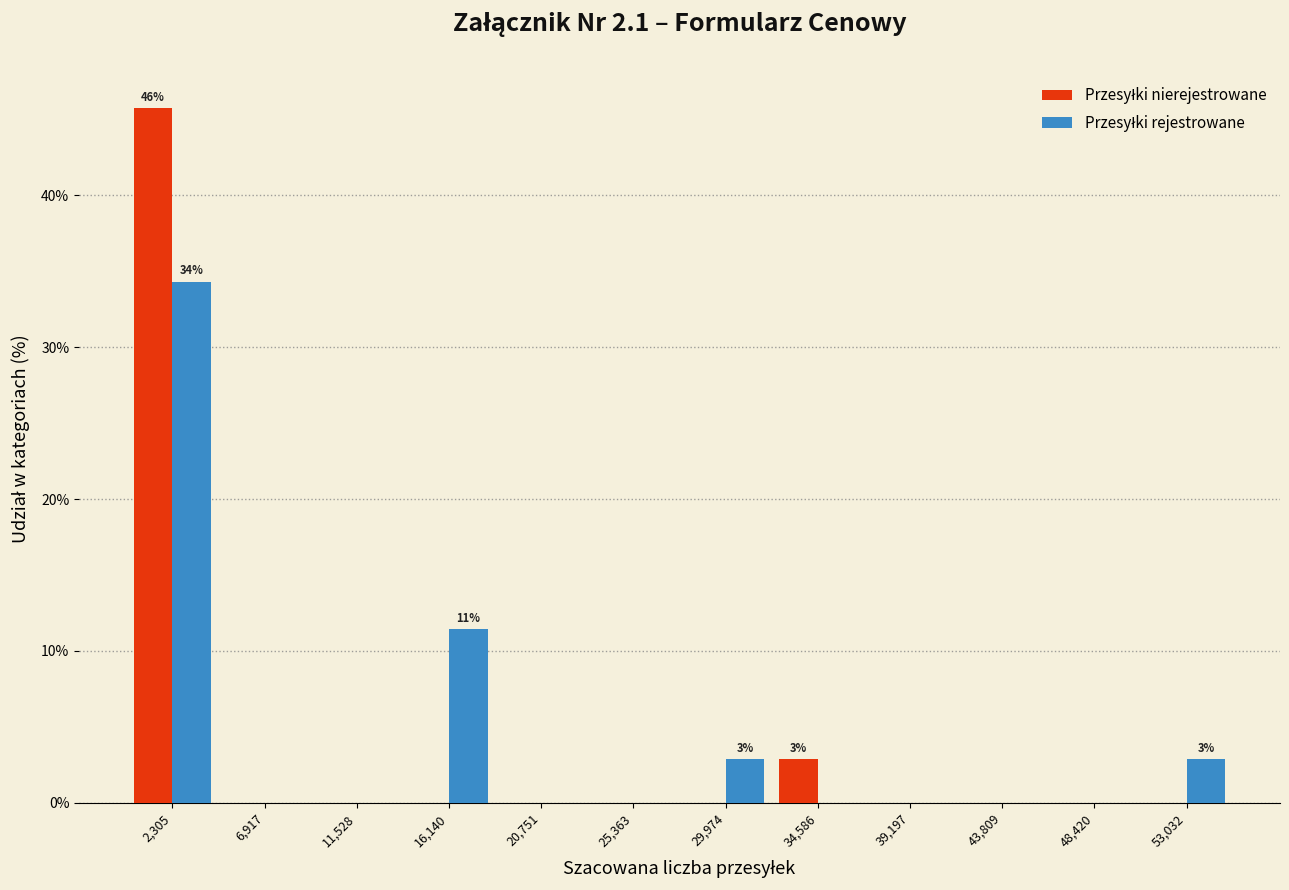

What is the maximum value shown in the chart?

45.7